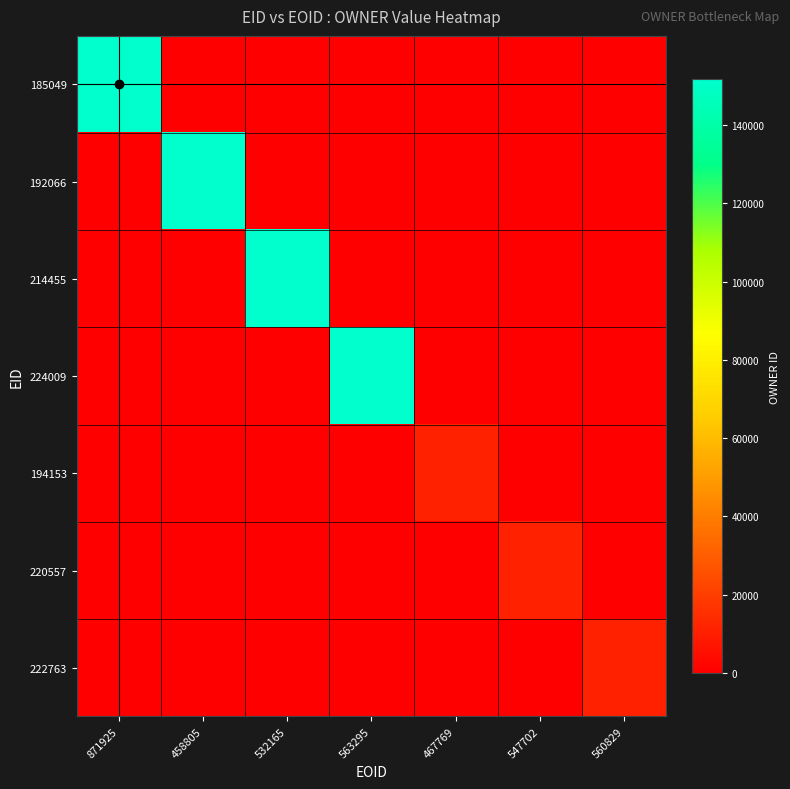

List the series in order of their peak value, highest first.

185049, 192066, 214455, 224009, 194153, 220557, 222763